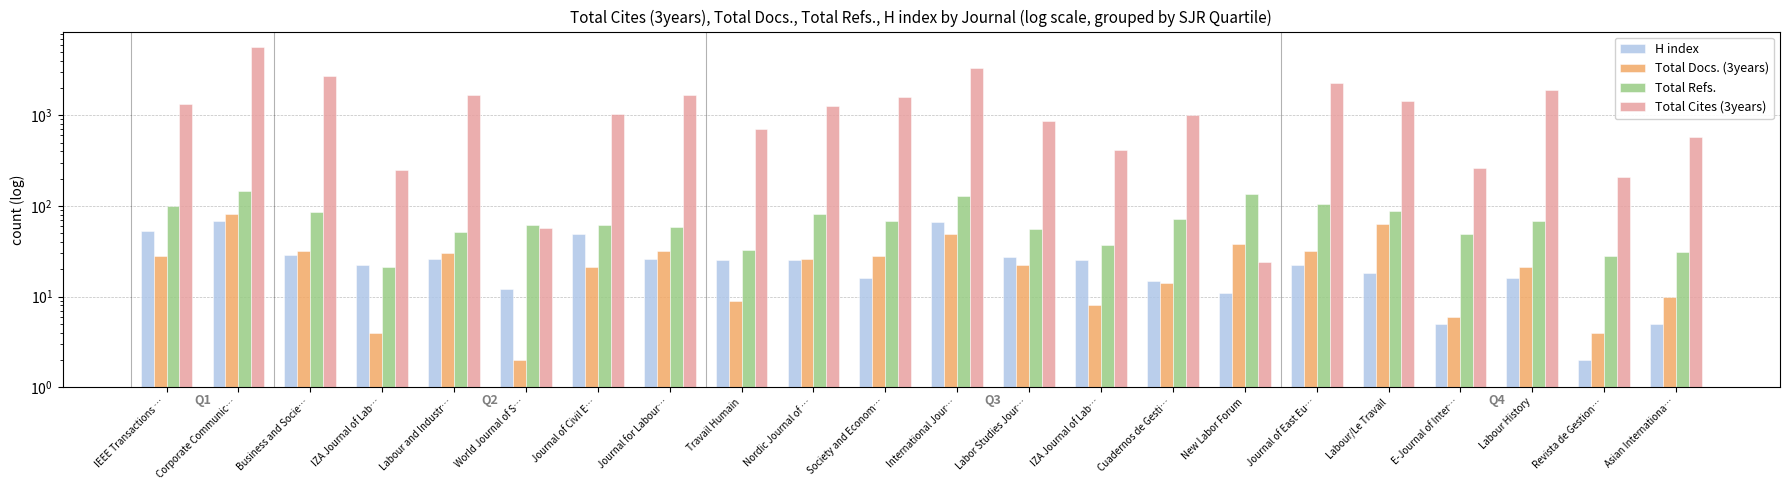

True or false: Total Refs. has a value of 55 at Labor Studies Jour….

True